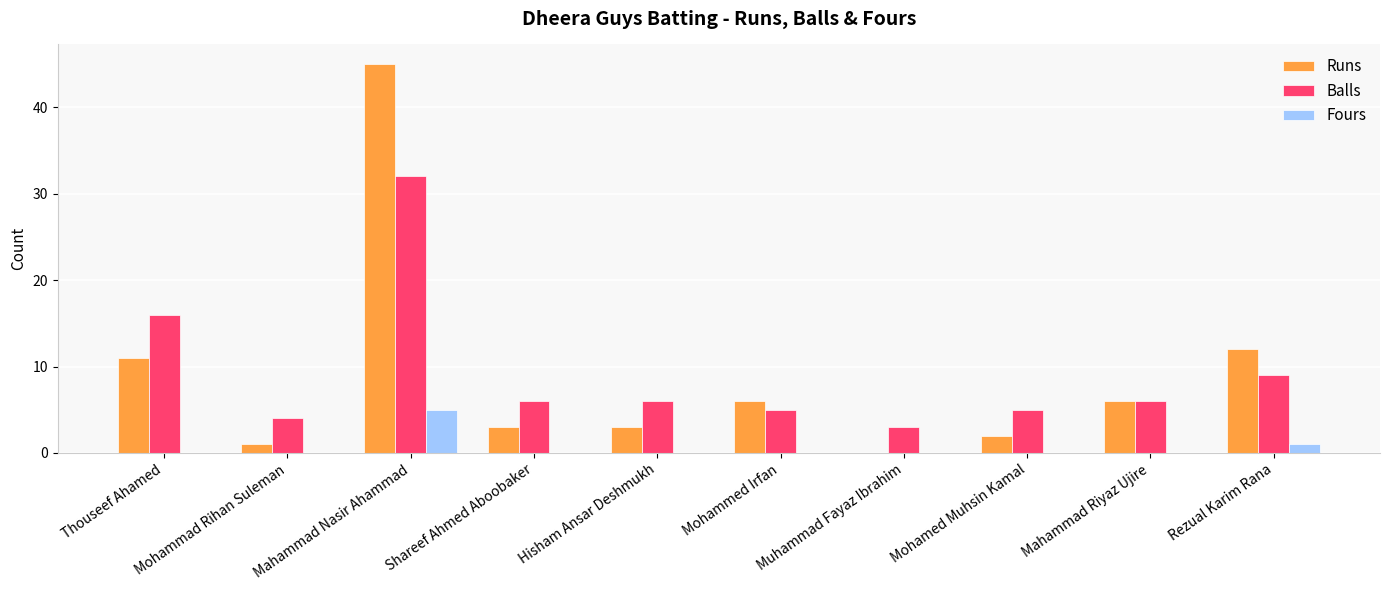

What is the difference between the Runs values at Rezual Karim Rana and Hisham Ansar Deshmukh?

9